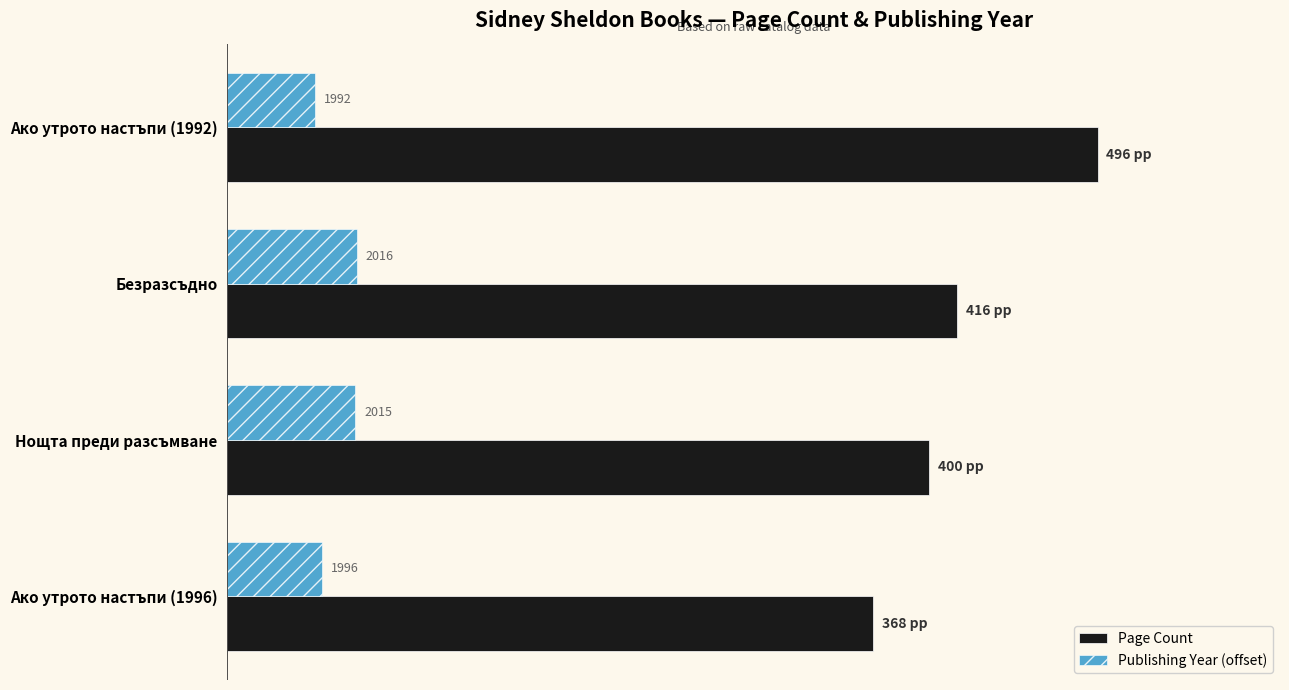

What are all the series names shown in the legend?

Page Count, Publishing Year (offset)